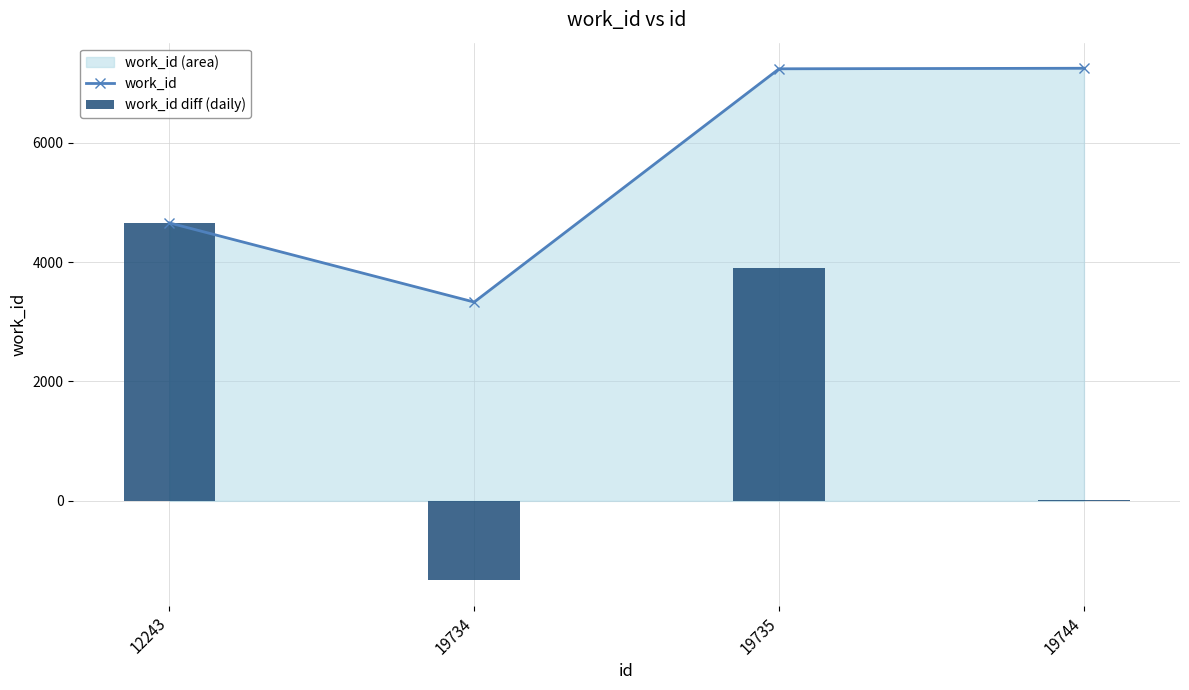

True or false: work_id has a value of 7246 at 19744.

True